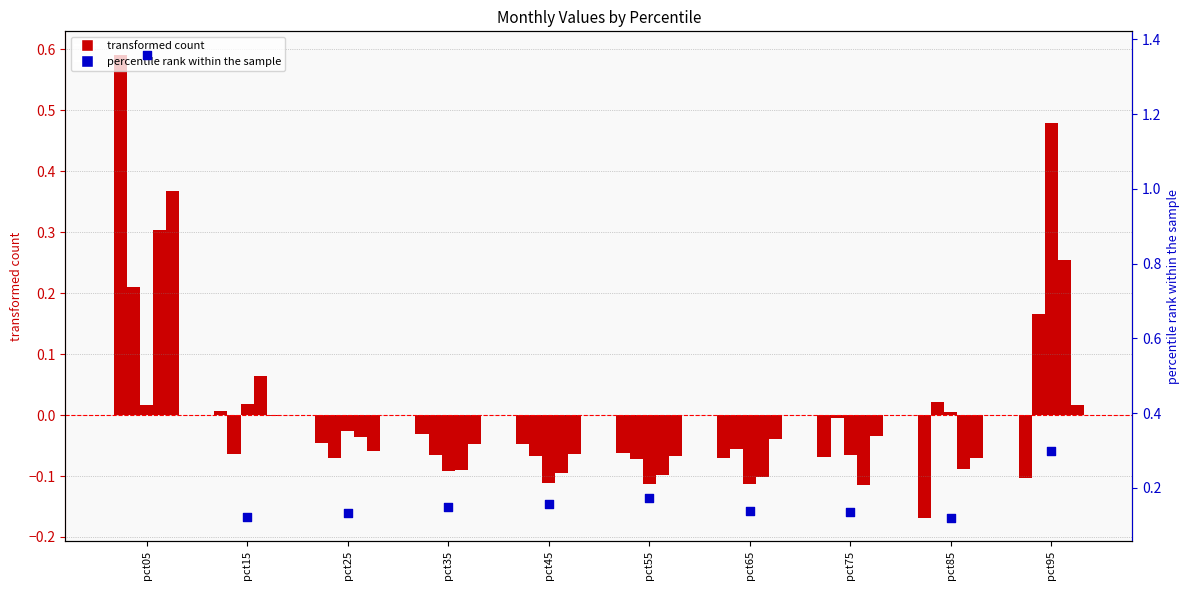

Is the value of Jan at pct75 greater than the value of Jun at pct35?

No